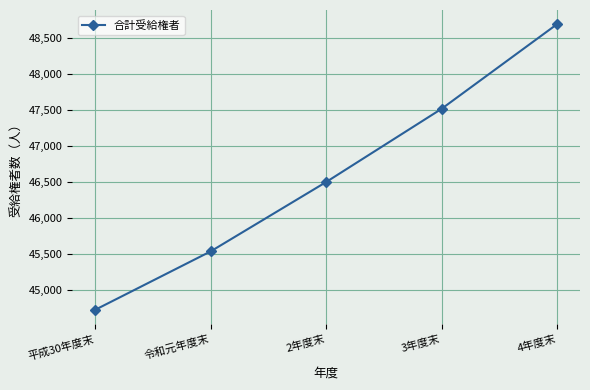

Which label corresponds to the smallest value in the chart?

平成30年度末